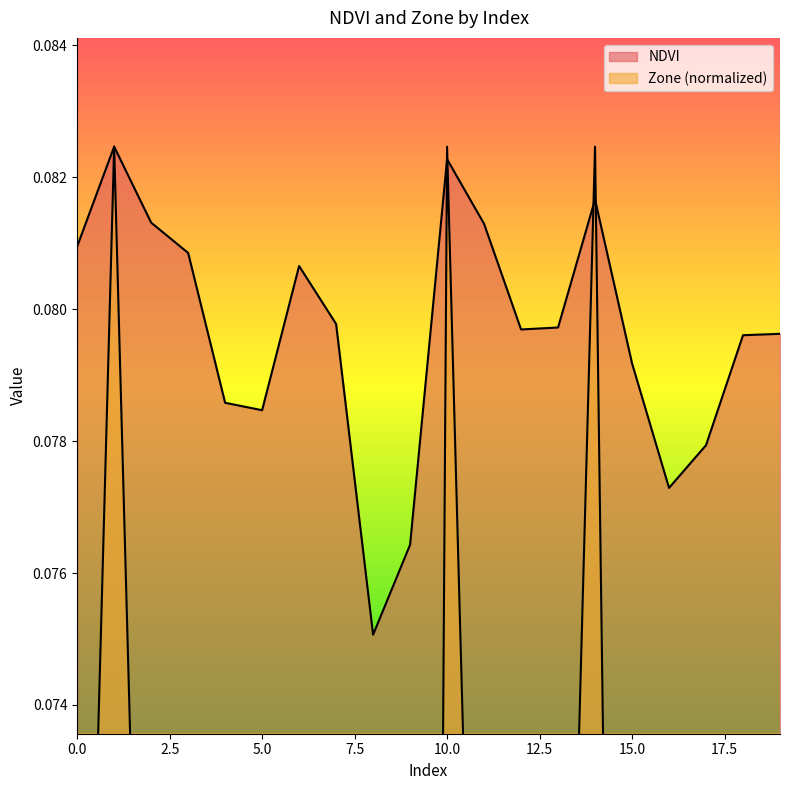

The value of Zone at 7 is 0.1. True or false?

True